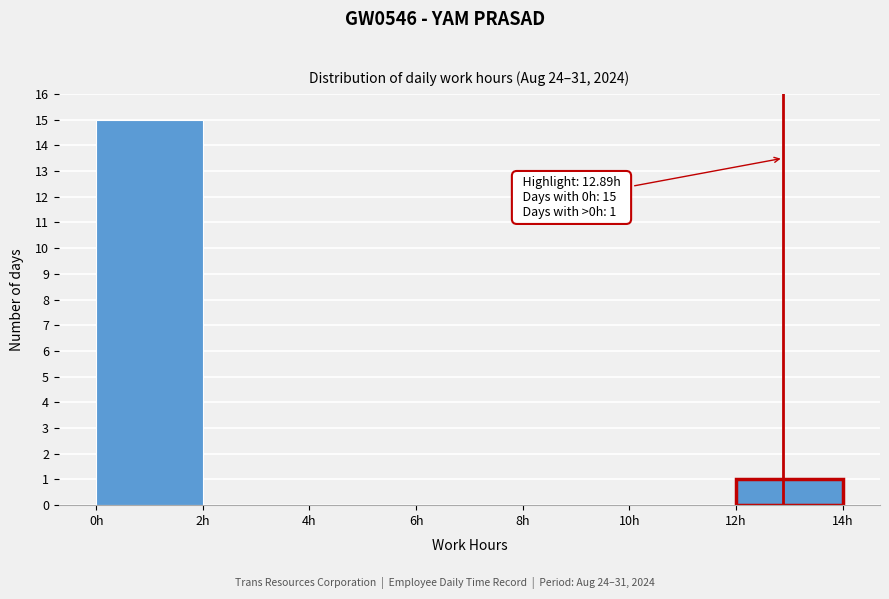

Over which range of the x-axis is the bar tallest?

0 to 2